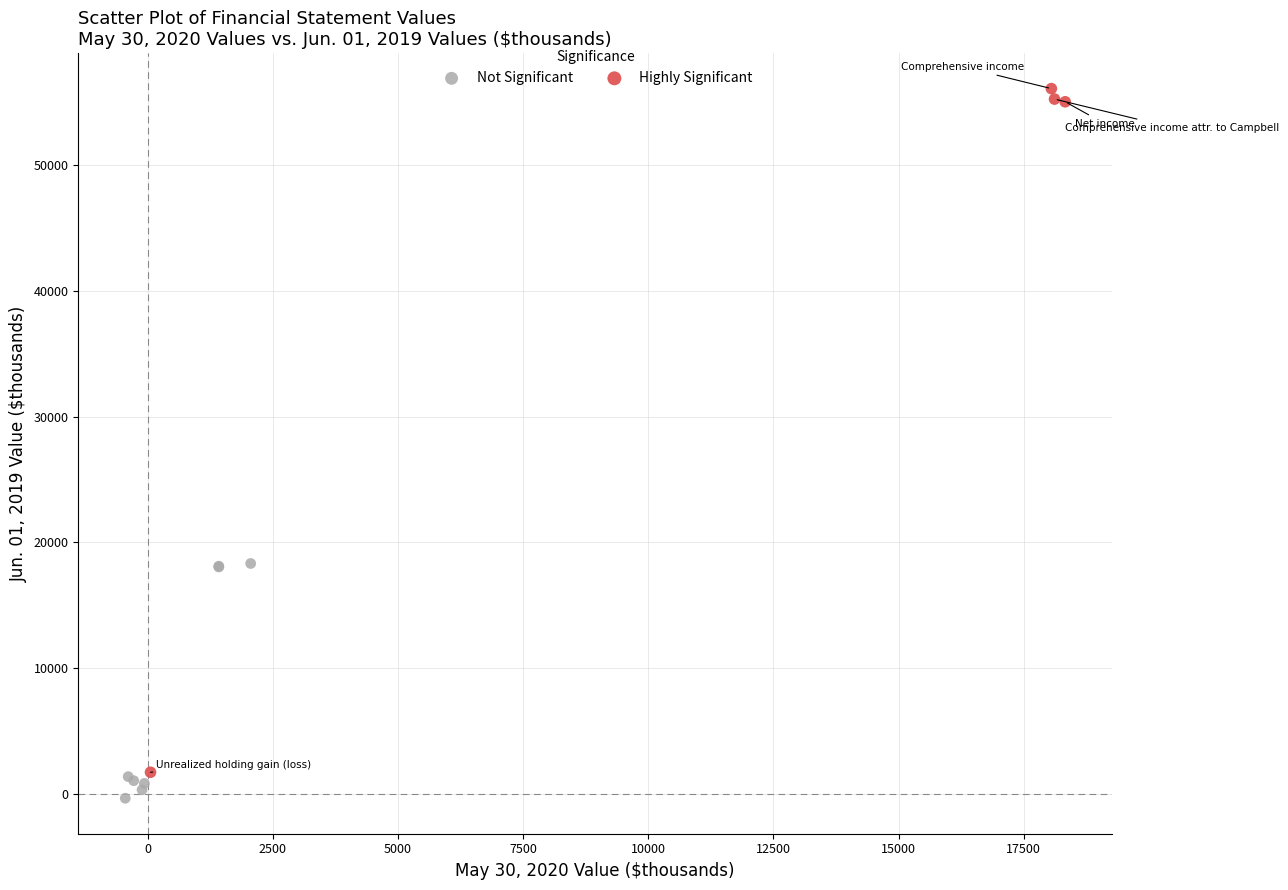

What are all the series names shown in the legend?

Not Significant, Highly Significant